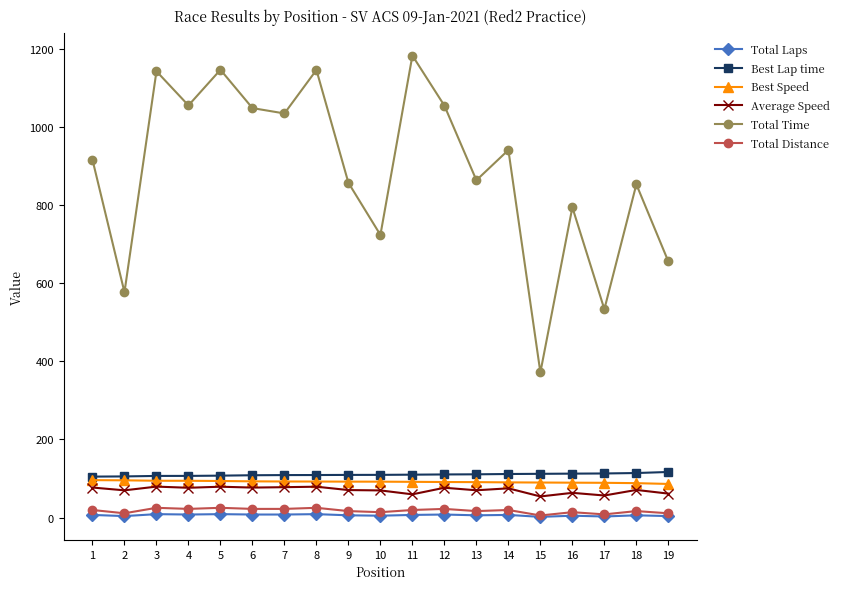

The Best Speed series shows 39.6 at 3. True or false?

False